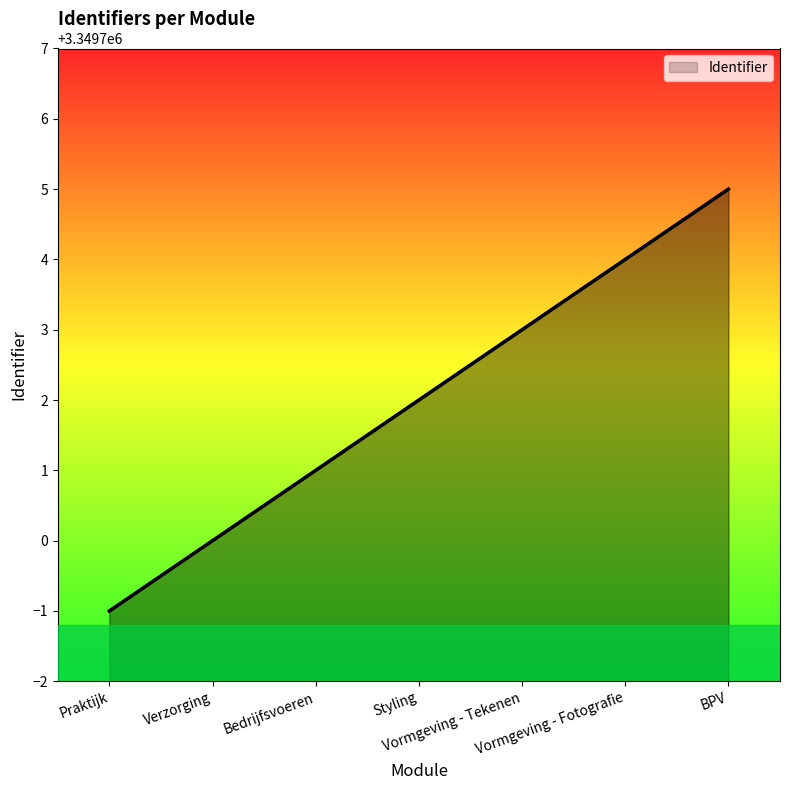

What position from the right is Praktijk?

7